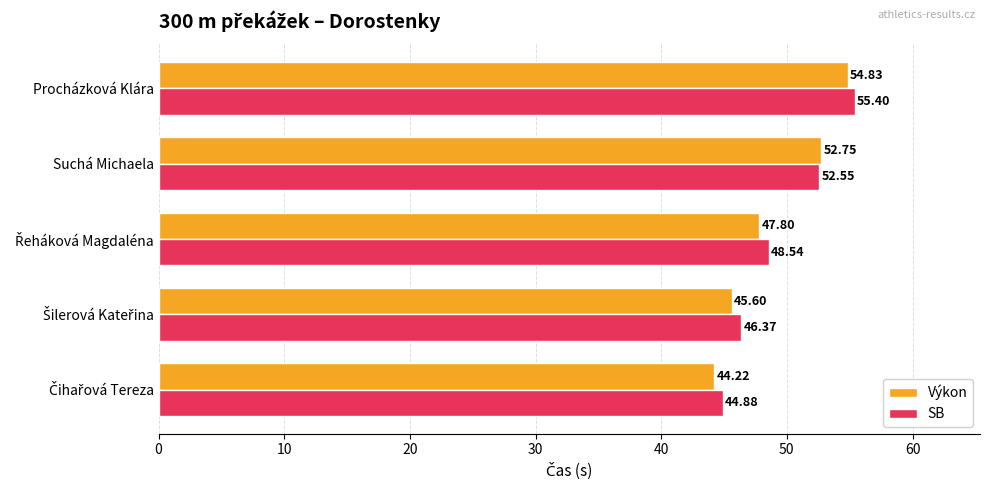

Which label corresponds to the largest value in the chart?

Procházková Klára